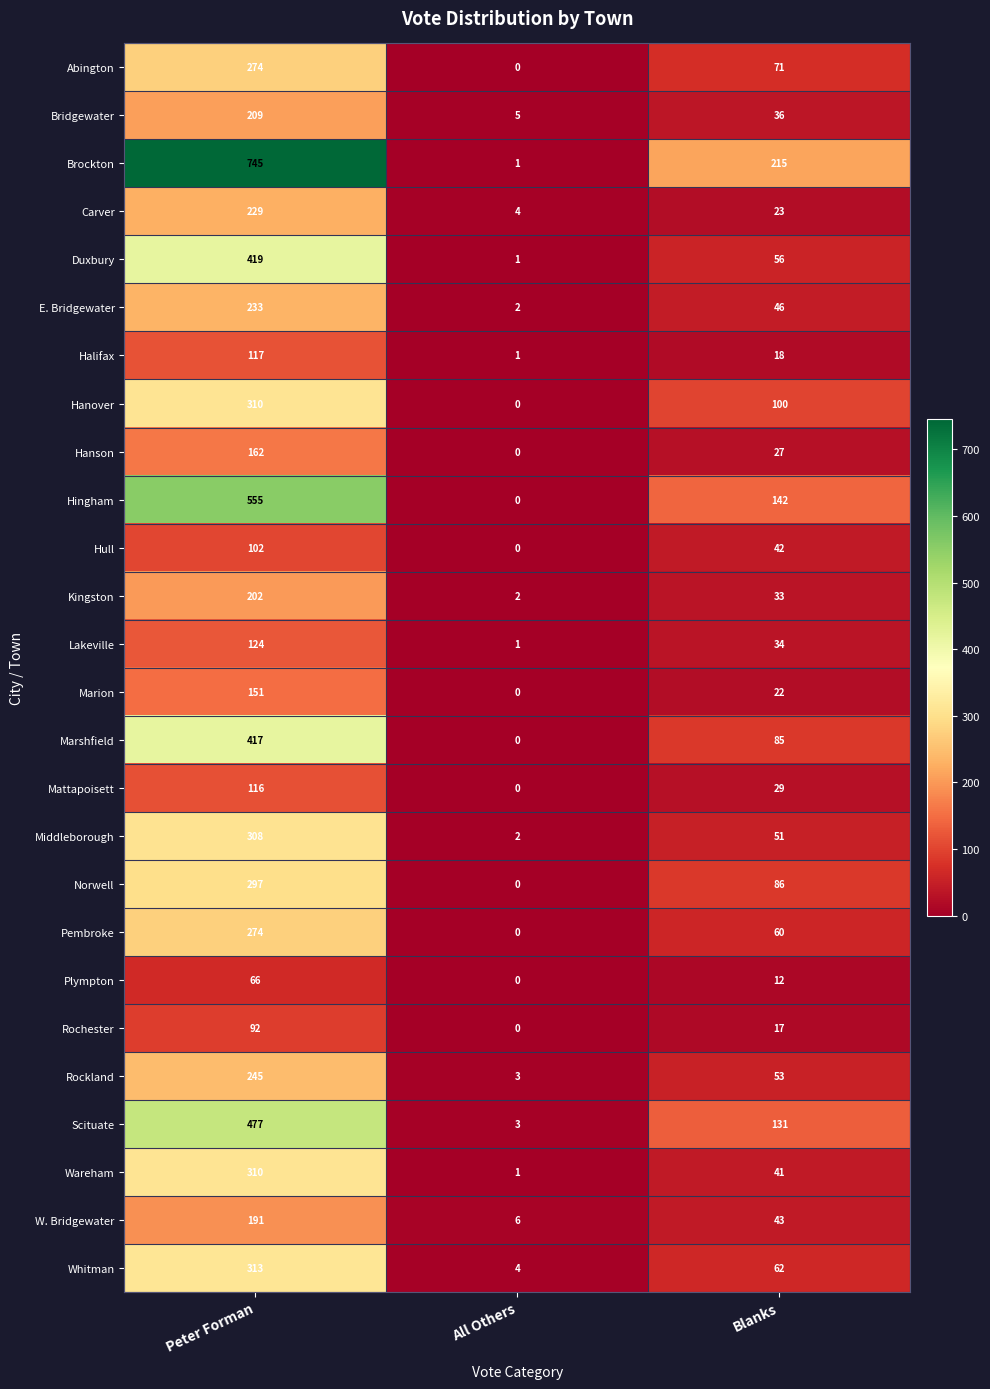

How many data points in Wareham are less than 41?

1